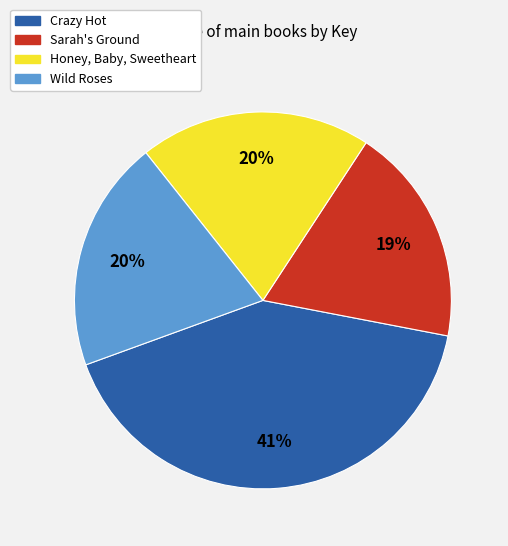

What is the largest slice in the pie chart?

Crazy Hot